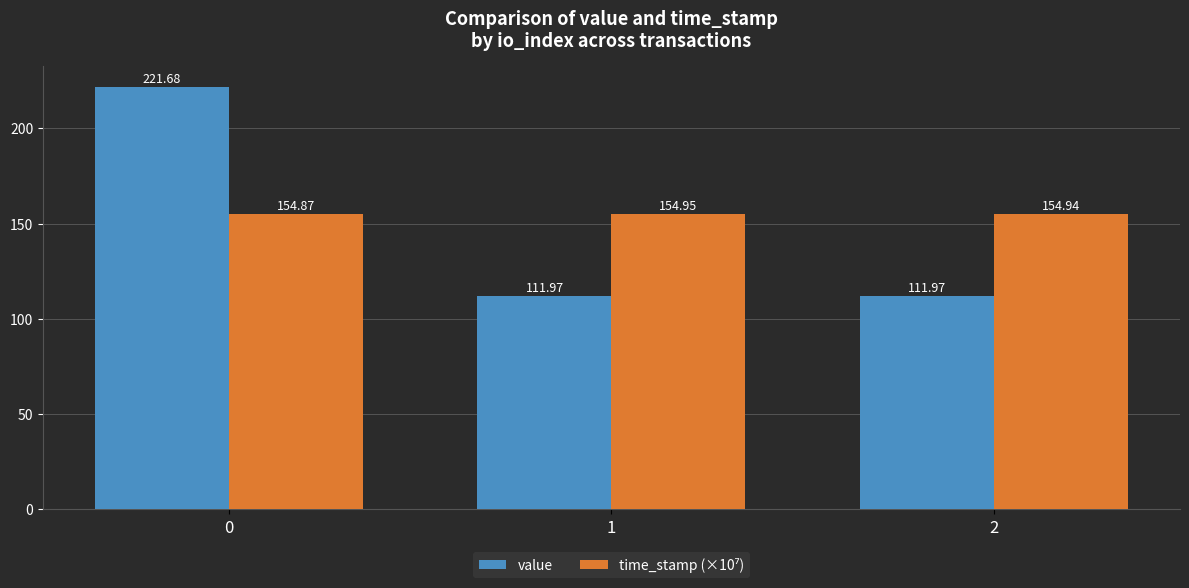

What value does the value series have at 1?

112.0